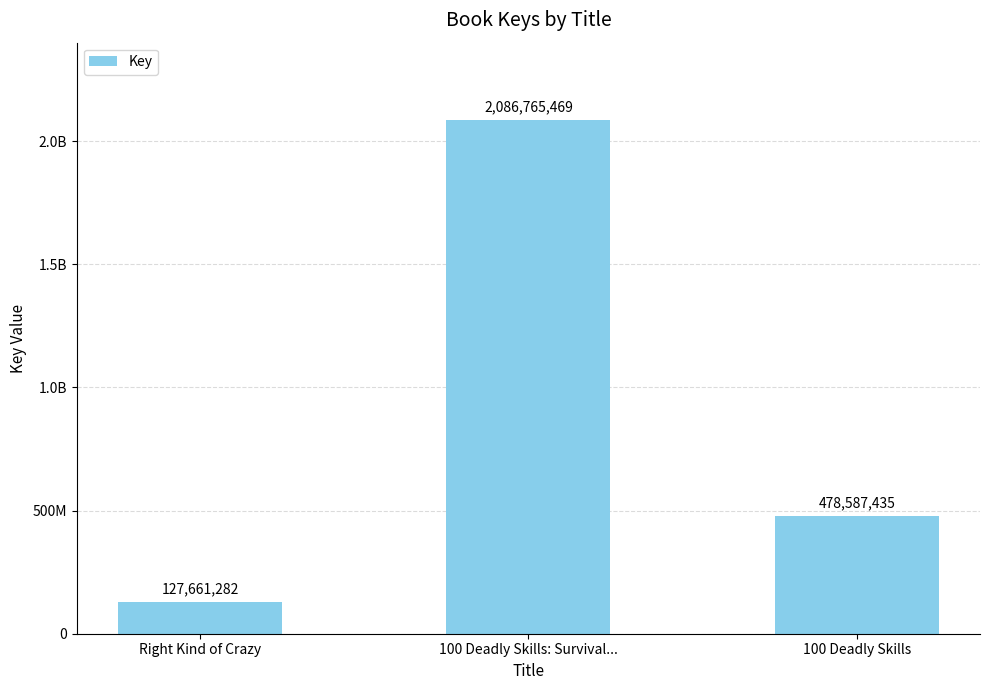

What position from the left is Right Kind of Crazy?

1